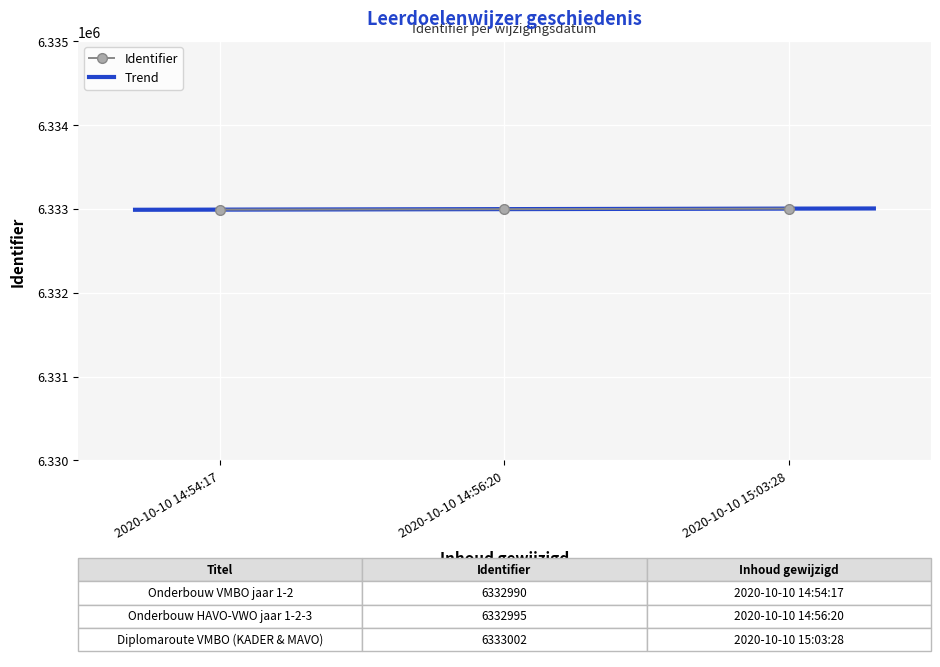

What position from the right is 2020-10-10 15:03:28?

1